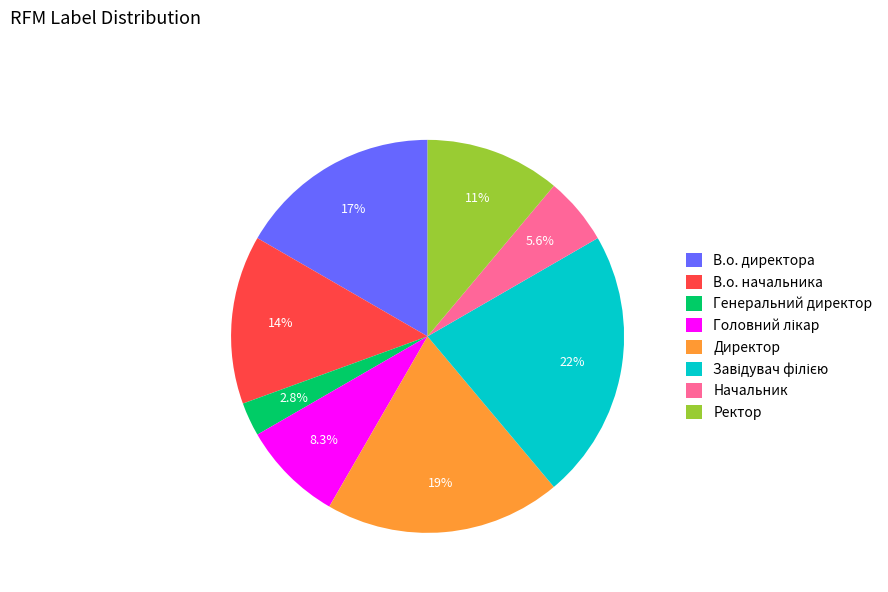

How many slices are in this pie chart?

8